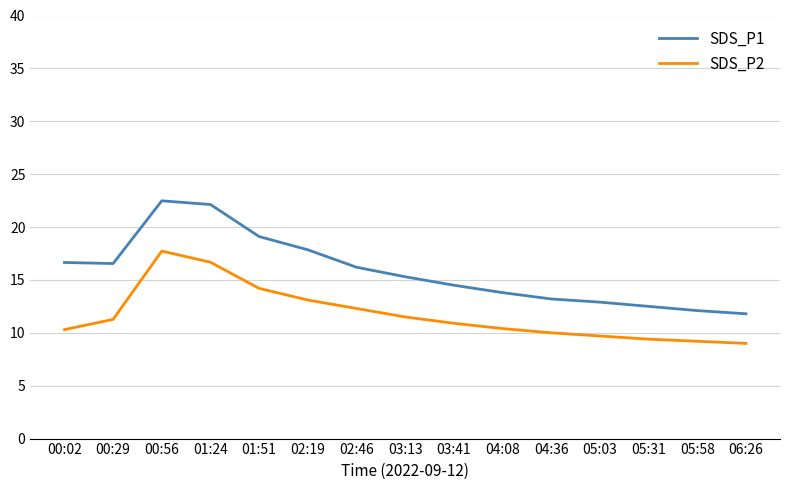

List the series in order of their overall mean, highest first.

SDS_P1, SDS_P2